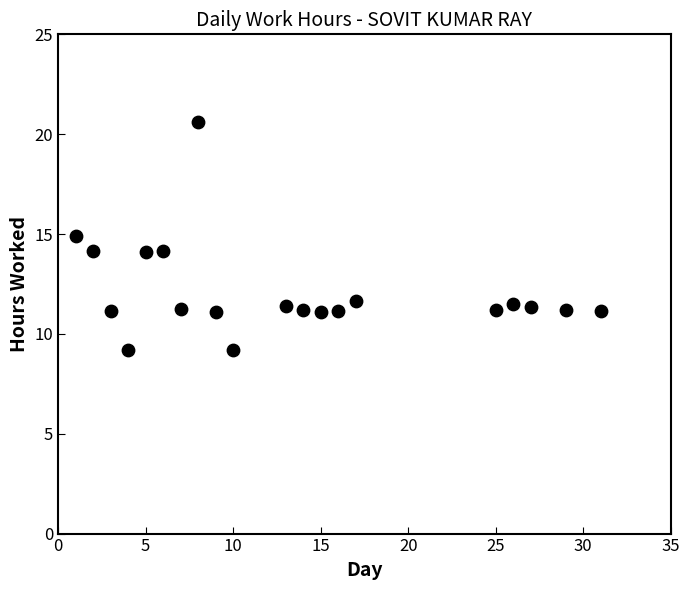

What is the range of X values (max minus min)?

30.0